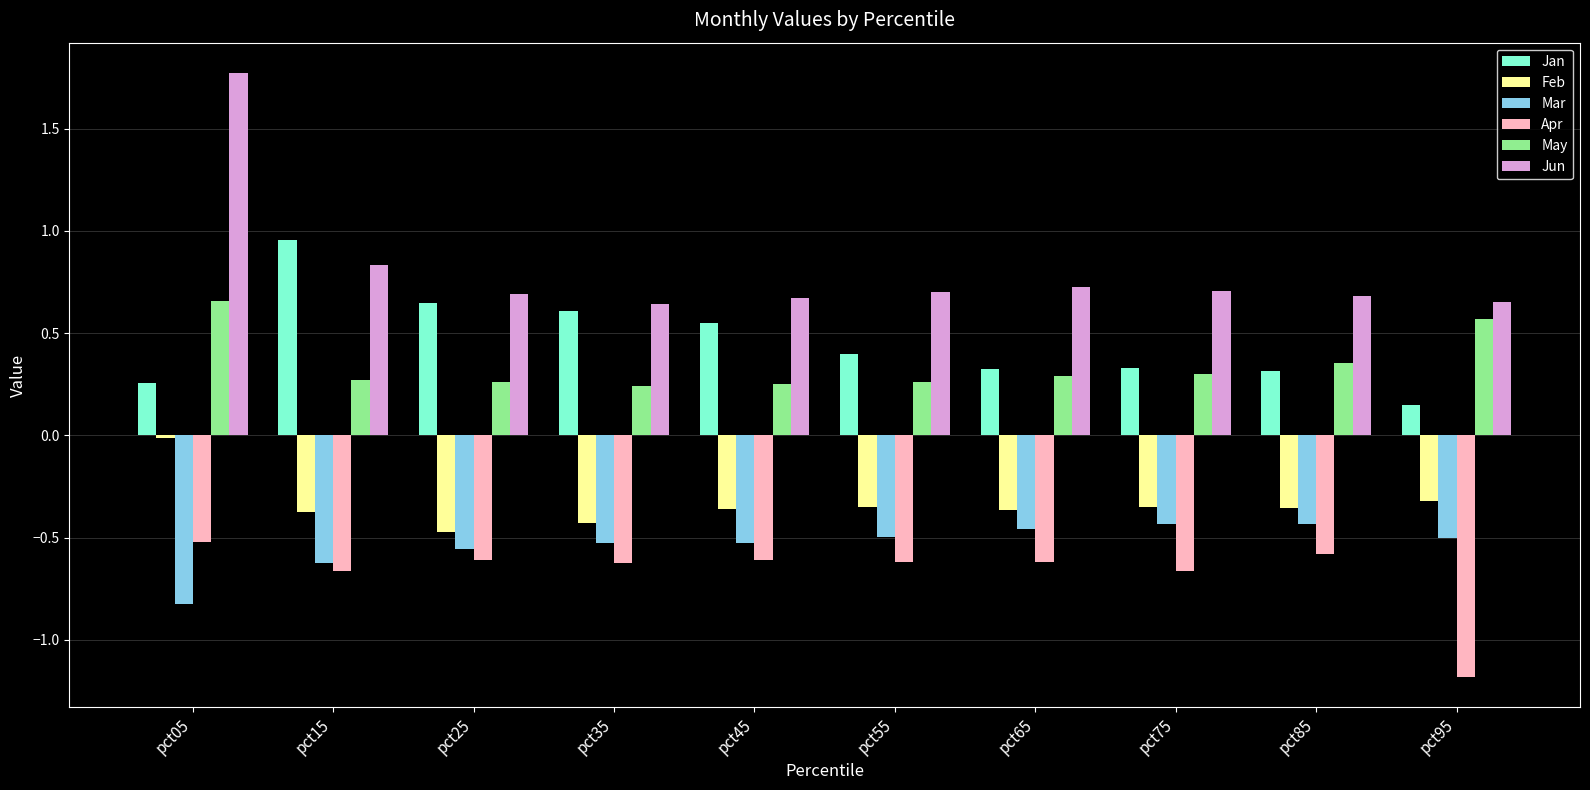

How many distinct data groups are displayed?

6